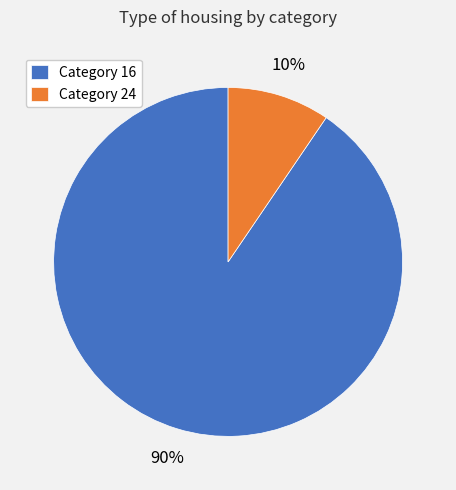

How many segments does this pie chart have?

2